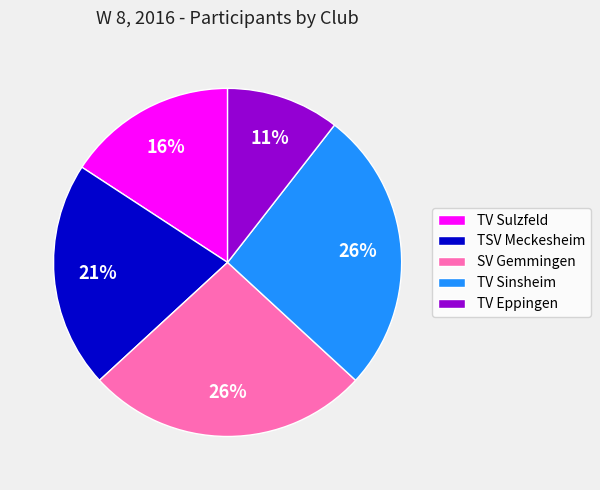

How many segments does this pie chart have?

5